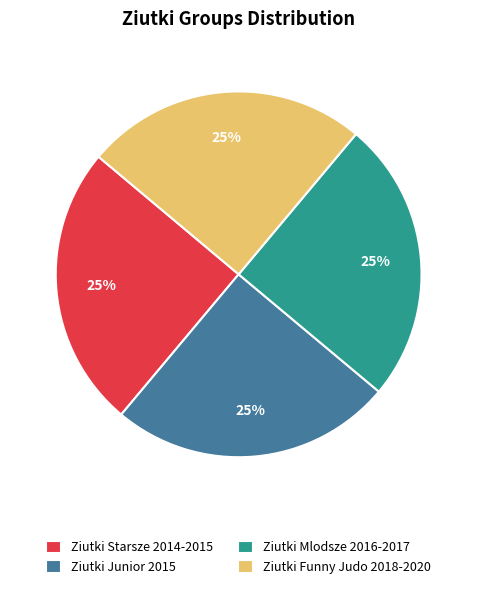

To the nearest percent, what portion does Ziutki Junior 2015 represent?

25%